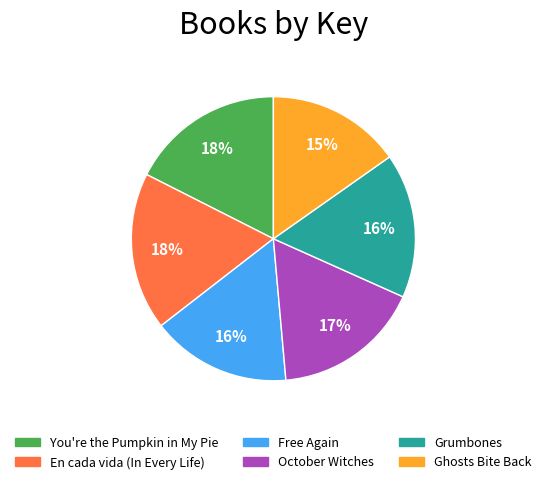

To the nearest percent, what is the difference between the October Witches and Ghosts Bite Back slice percentages?

2%